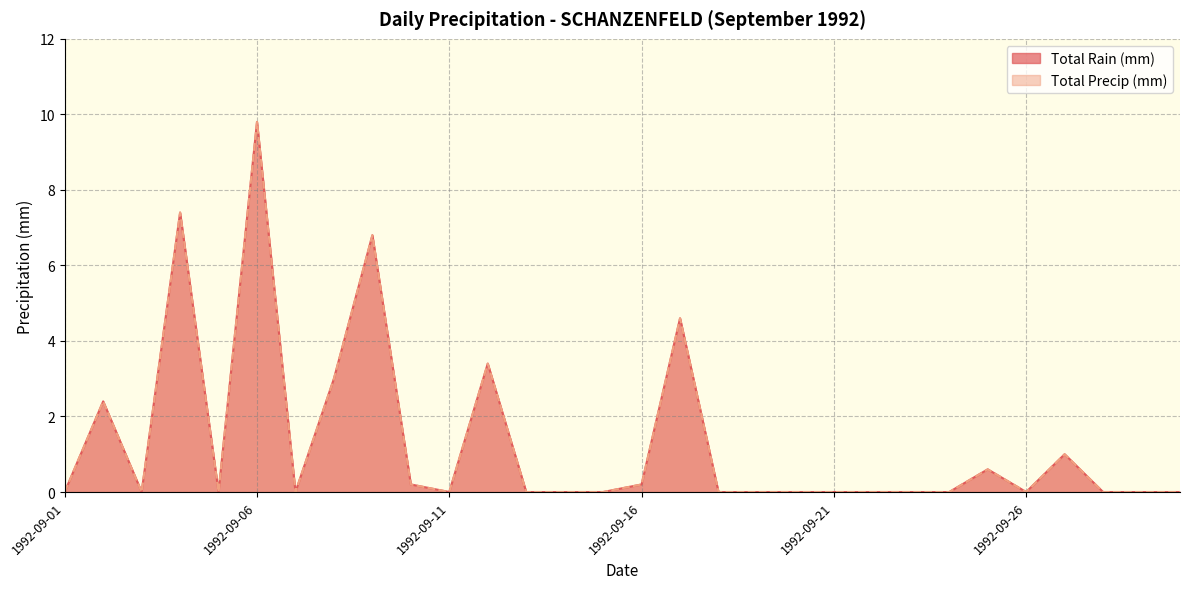

Does the chart have visible grid lines?

Yes